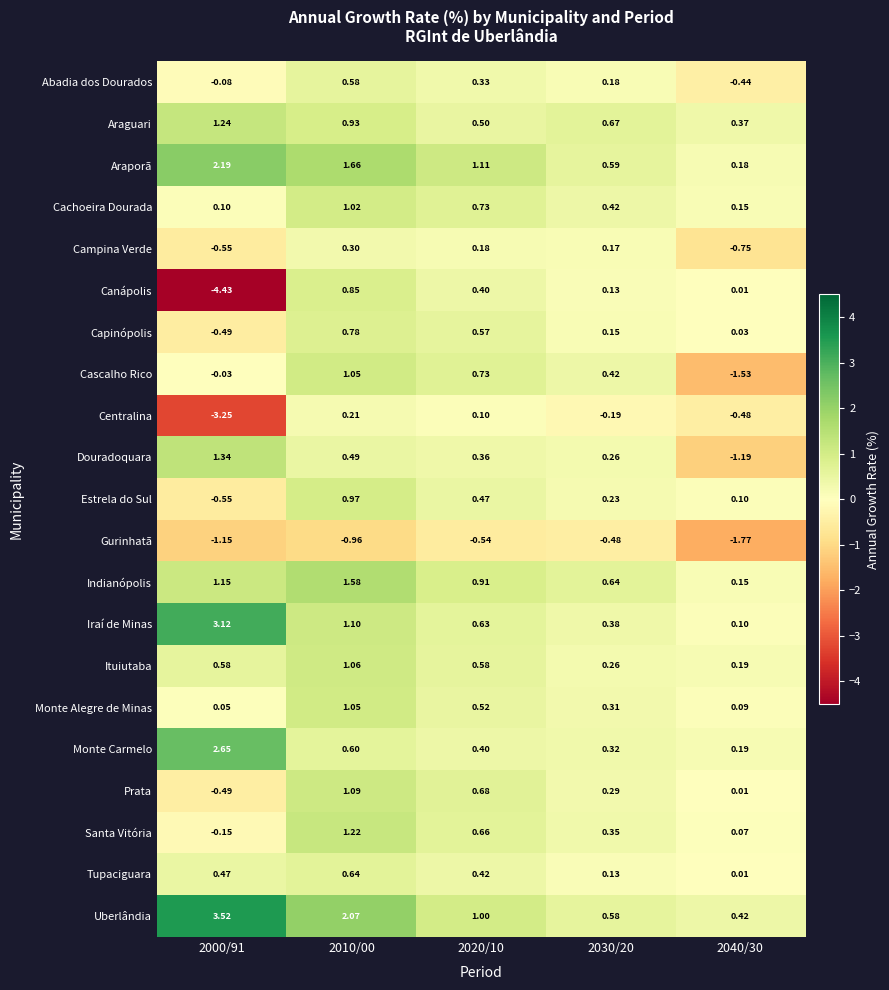

Which series has the largest total across all categories?

Uberlândia